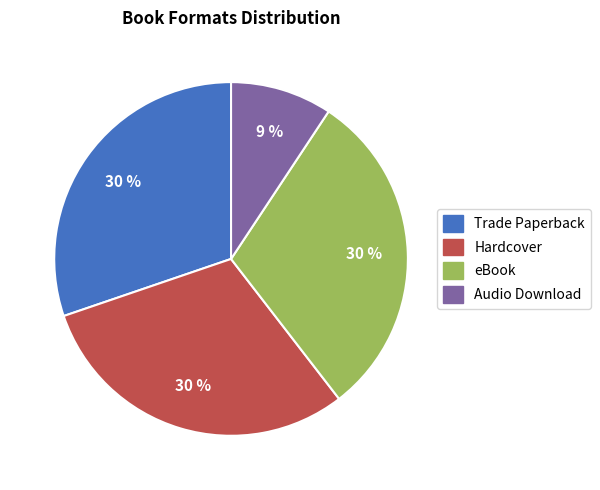

What percentage is the Audio Download slice, to the nearest percent?

9%